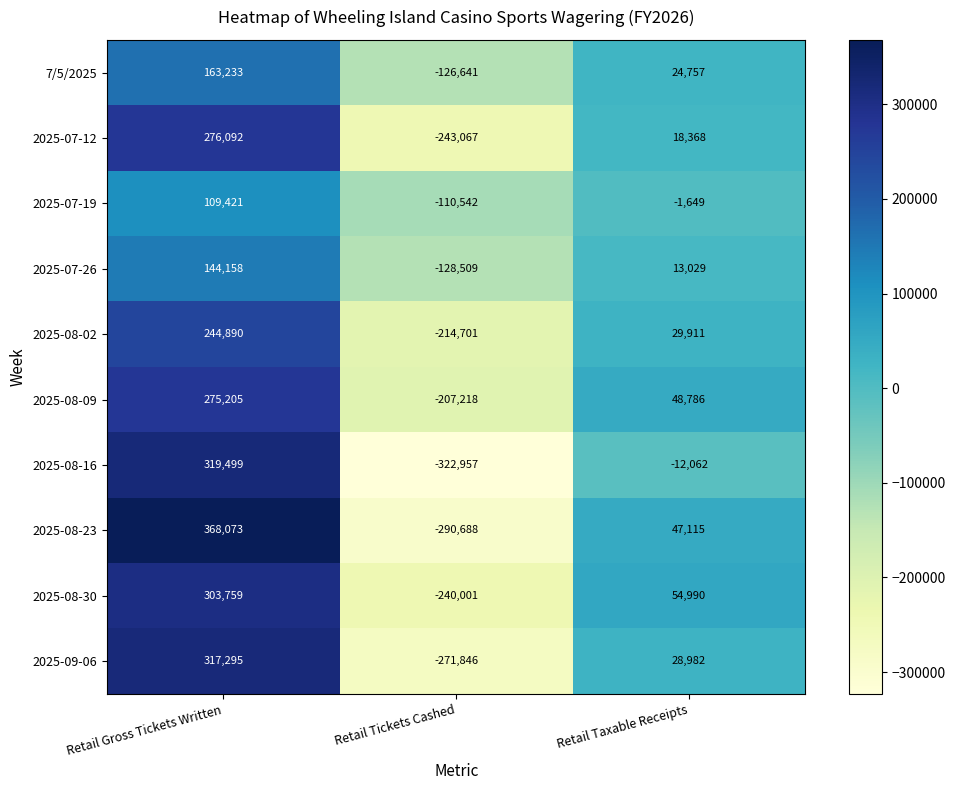

Which label corresponds to the largest value in the chart?

Retail Gross Tickets Written